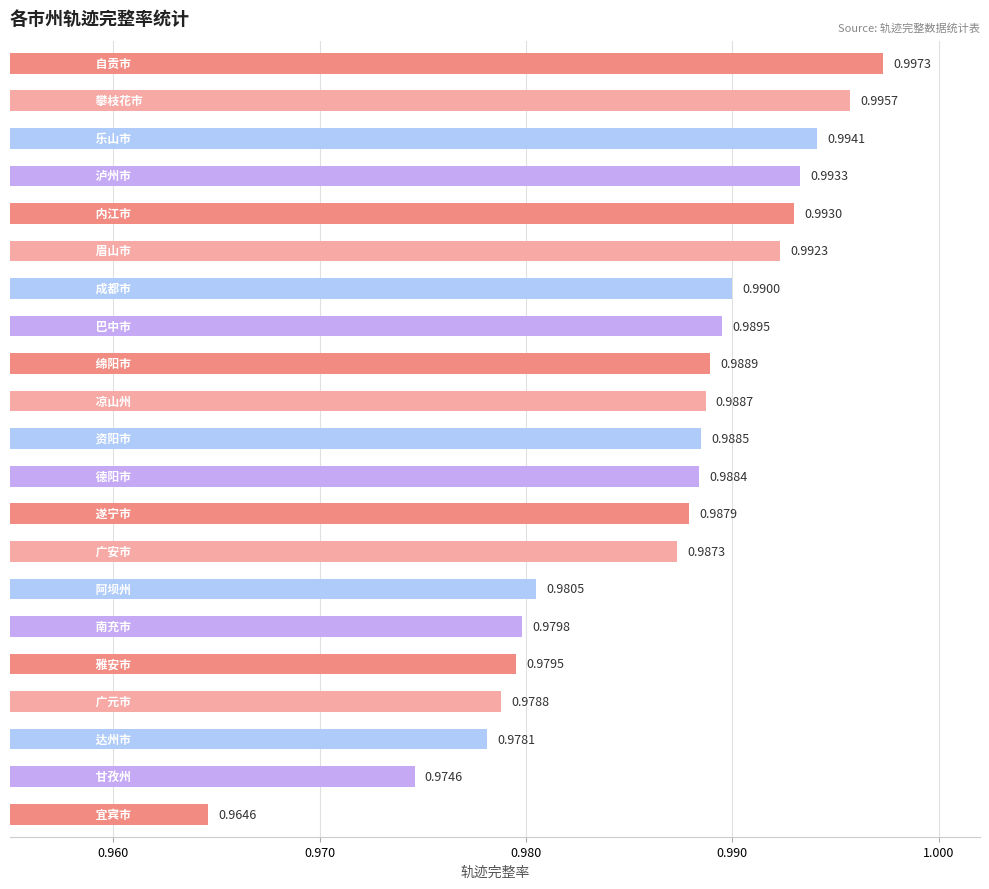

What is the sum of all values?

20.7